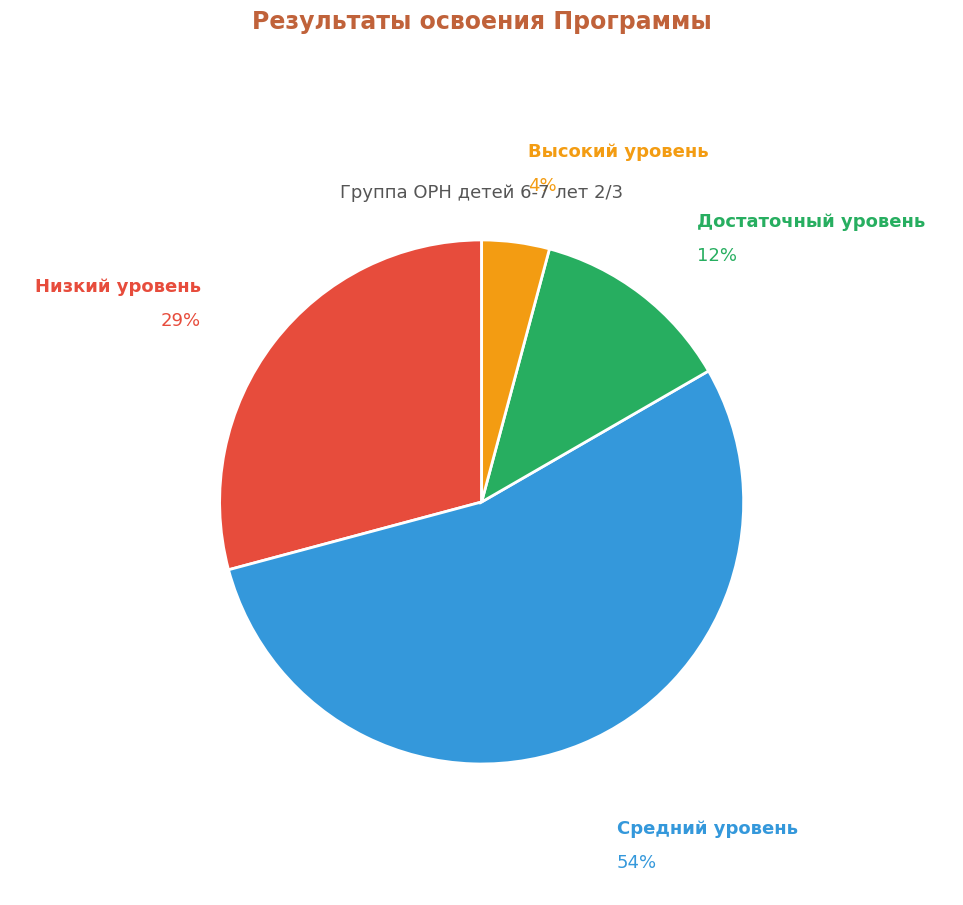

Which has a higher value, Высокий уровень or Средний уровень?

Средний уровень